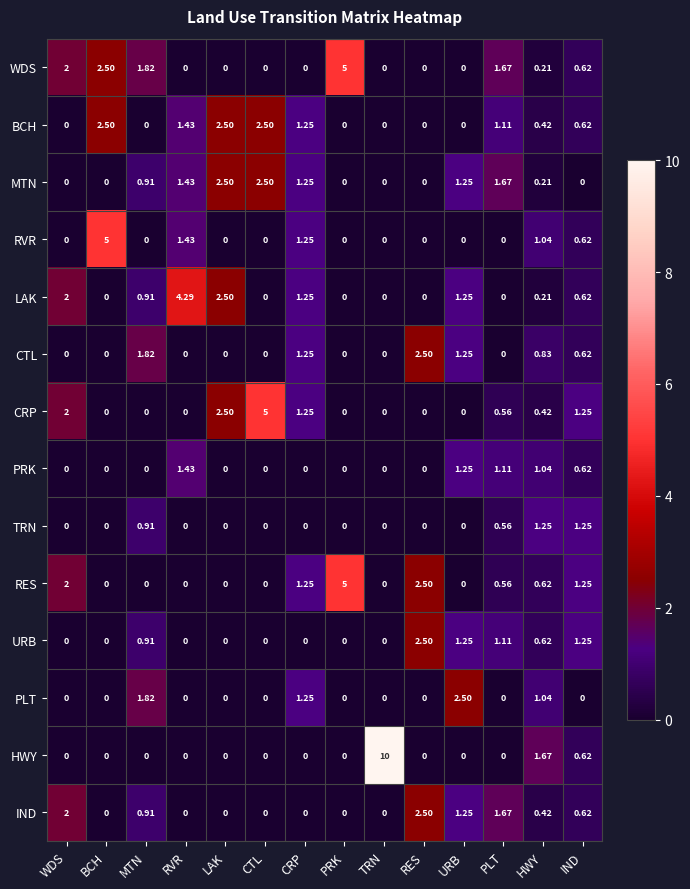

Is the value of RVR at IND greater than the value of PRK at CRP?

Yes